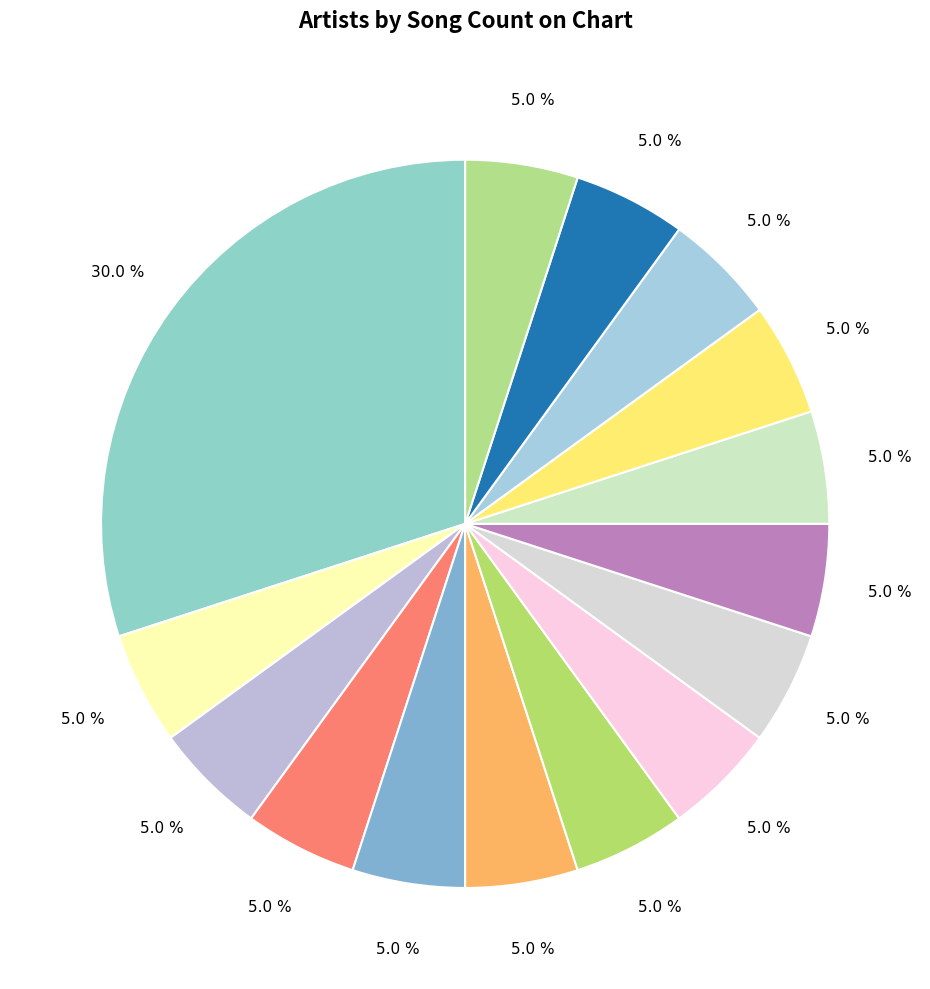

Count the number of slices in the pie.

15